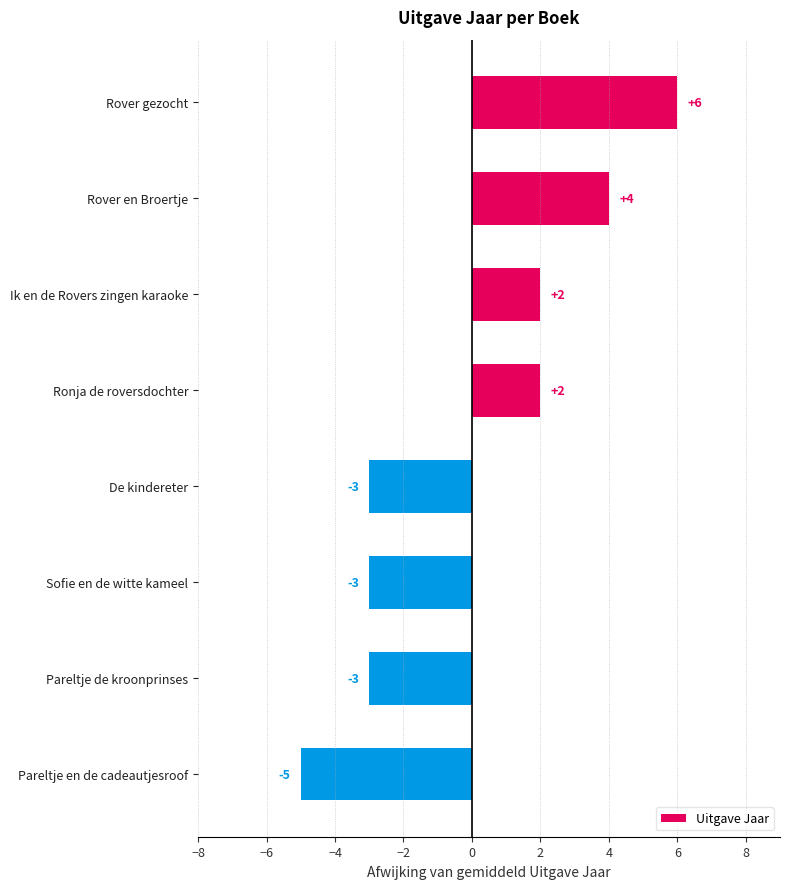

What is the greatest value displayed?

6